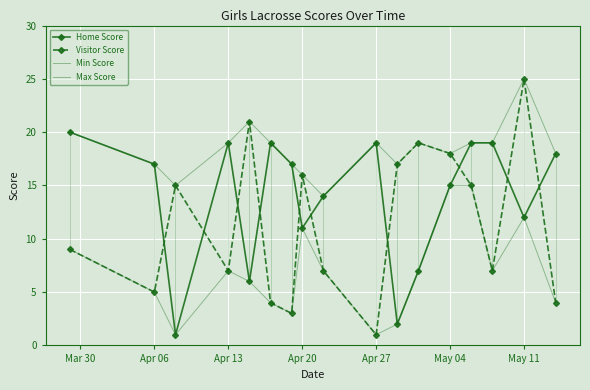

Reading left to right, list all the values displayed in this chart.

Home Score: 20	17	1	19	6	19	17	11	14	19	2	7	15	19	19	12	18
Visitor Score: 9	5	15	7	21	4	3	16	7	1	17	19	18	15	7	25	4
Min Score: 9	5	1	7	6	4	3	11	7	1	2	7	15	15	7	12	4
Max Score: 20	17	15	19	21	19	17	16	14	19	17	19	18	19	19	25	18